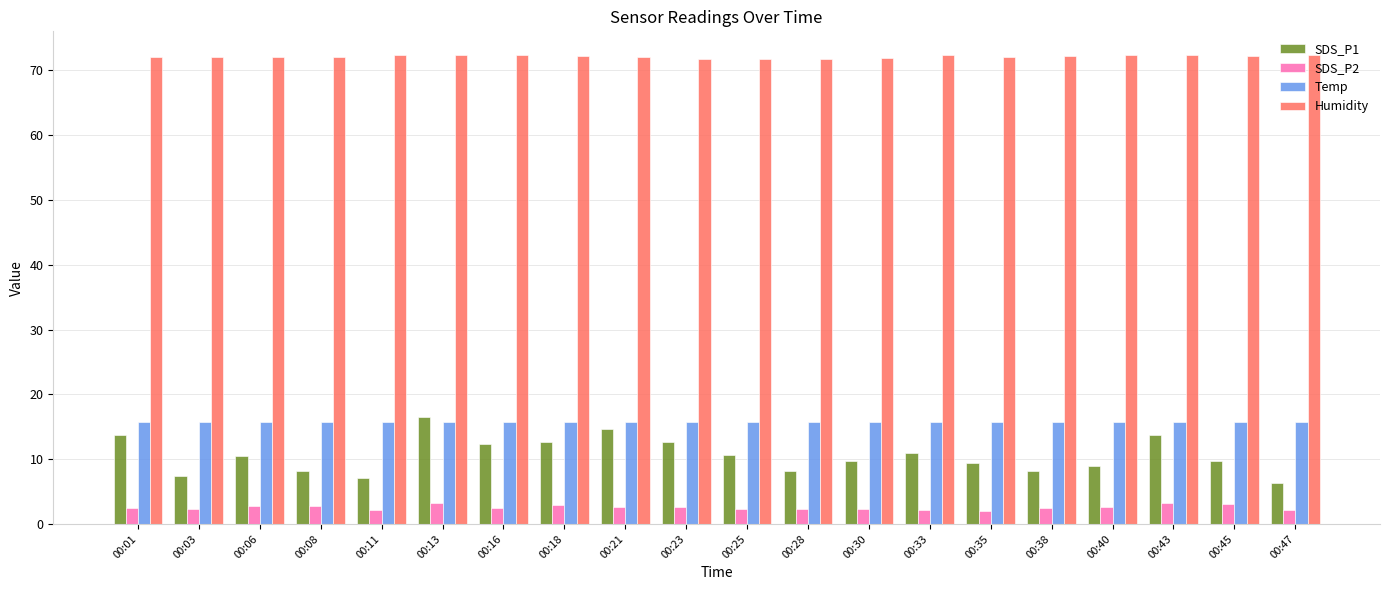

Rank the series at 00:38 from lowest to highest value.

SDS_P2, SDS_P1, Temp, Humidity